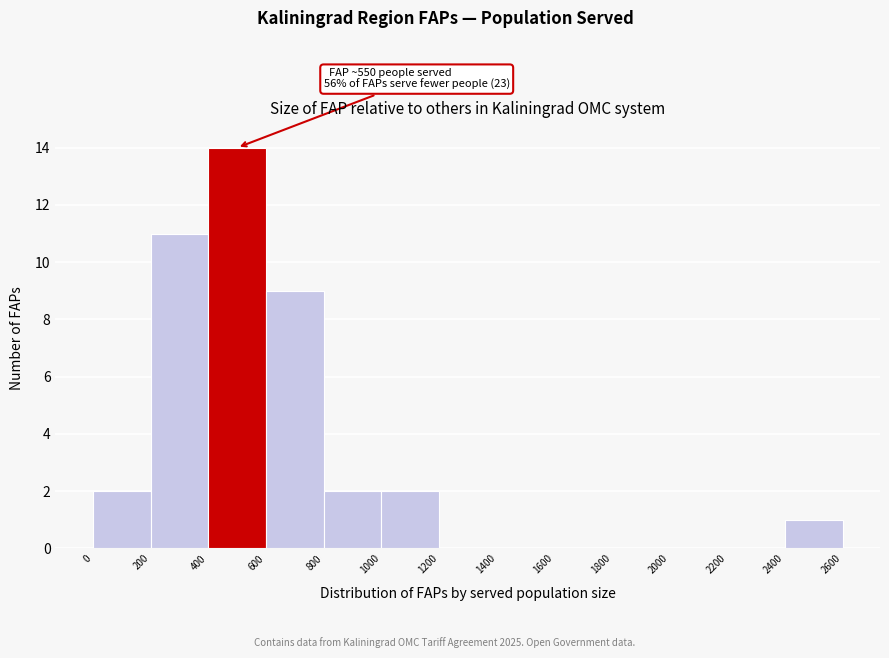

Over which range of the x-axis is the bar tallest?

400 to 600